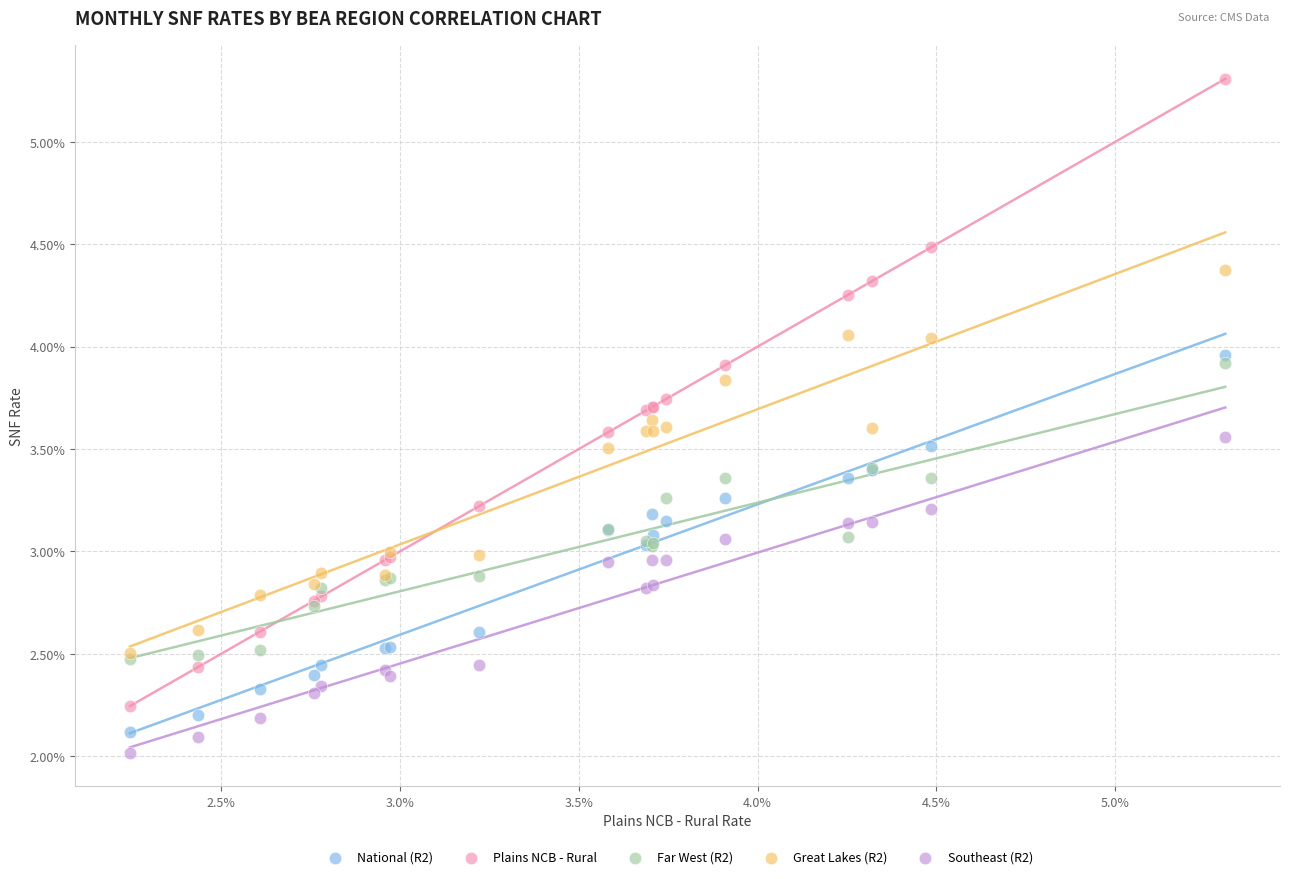

What are all the series names shown in the legend?

National (R2), Plains NCB - Rural, Far West (R2), Great Lakes (R2), Southeast (R2)